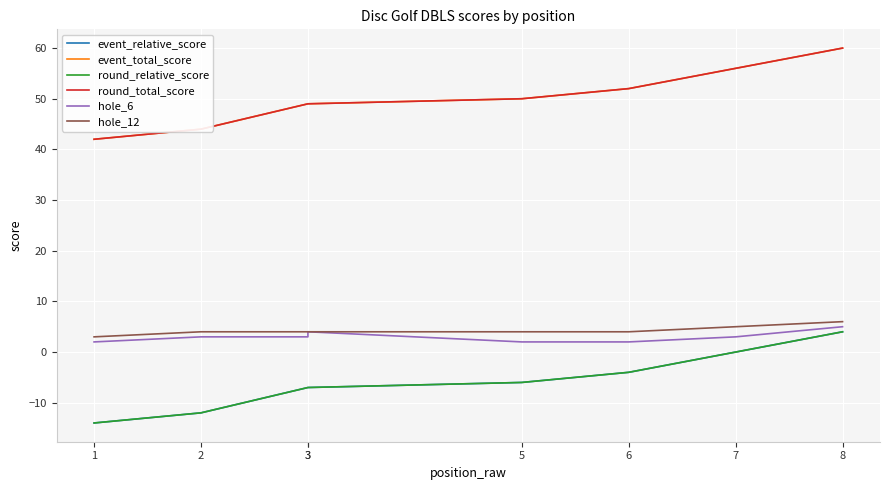

Is it true that round_total_score equals 77 at 5?

False